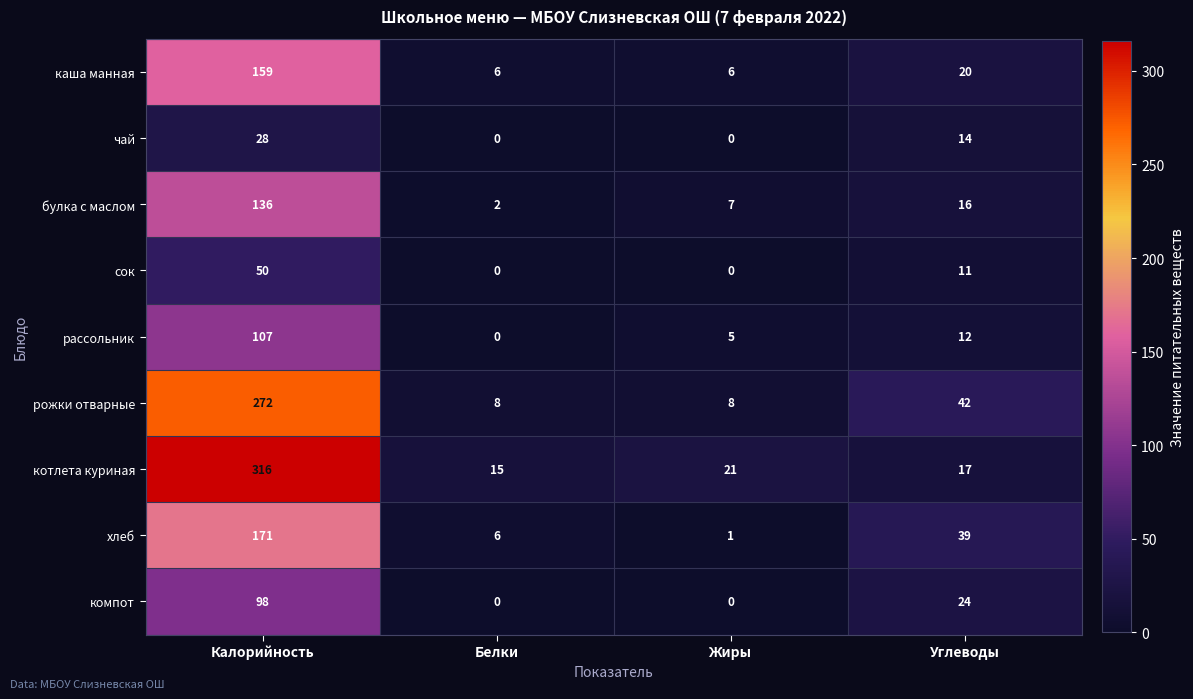

Is it true that сок equals 11 at Углеводы?

True